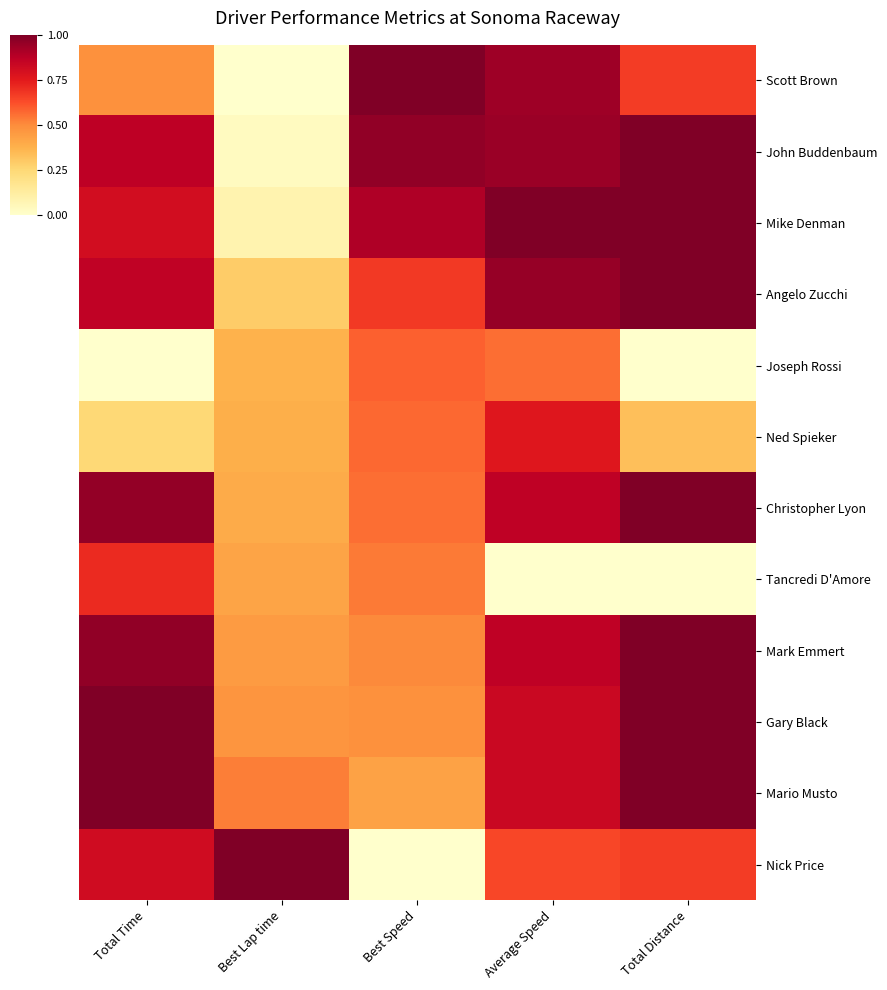

Reading left to right, transcribe all the data shown in this chart.

Scott Brown: Total Time=0.5	Best Lap time=0.0	Best Speed=1.0	Average Speed=0.9	Total Distance=0.7
John Buddenbaum: Total Time=0.9	Best Lap time=0.0	Best Speed=1.0	Average Speed=0.9	Total Distance=1.0
Mike Denman: Total Time=0.8	Best Lap time=0.1	Best Speed=0.9	Average Speed=1.0	Total Distance=1.0
Angelo Zucchi: Total Time=0.9	Best Lap time=0.3	Best Speed=0.7	Average Speed=0.9	Total Distance=1.0
Joseph Rossi: Total Time=0.0	Best Lap time=0.4	Best Speed=0.6	Average Speed=0.6	Total Distance=0.0
Ned Spieker: Total Time=0.2	Best Lap time=0.4	Best Speed=0.6	Average Speed=0.8	Total Distance=0.3
Christopher Lyon: Total Time=1.0	Best Lap time=0.4	Best Speed=0.6	Average Speed=0.9	Total Distance=1.0
Tancredi D'Amore: Total Time=0.7	Best Lap time=0.4	Best Speed=0.5	Average Speed=0.0	Total Distance=0.0
Mark Emmert: Total Time=1.0	Best Lap time=0.5	Best Speed=0.5	Average Speed=0.9	Total Distance=1.0
Gary Black: Total Time=1.0	Best Lap time=0.5	Best Speed=0.5	Average Speed=0.8	Total Distance=1.0
Mario Musto: Total Time=1.0	Best Lap time=0.5	Best Speed=0.4	Average Speed=0.8	Total Distance=1.0
Nick Price: Total Time=0.8	Best Lap time=1.0	Best Speed=0.0	Average Speed=0.6	Total Distance=0.7